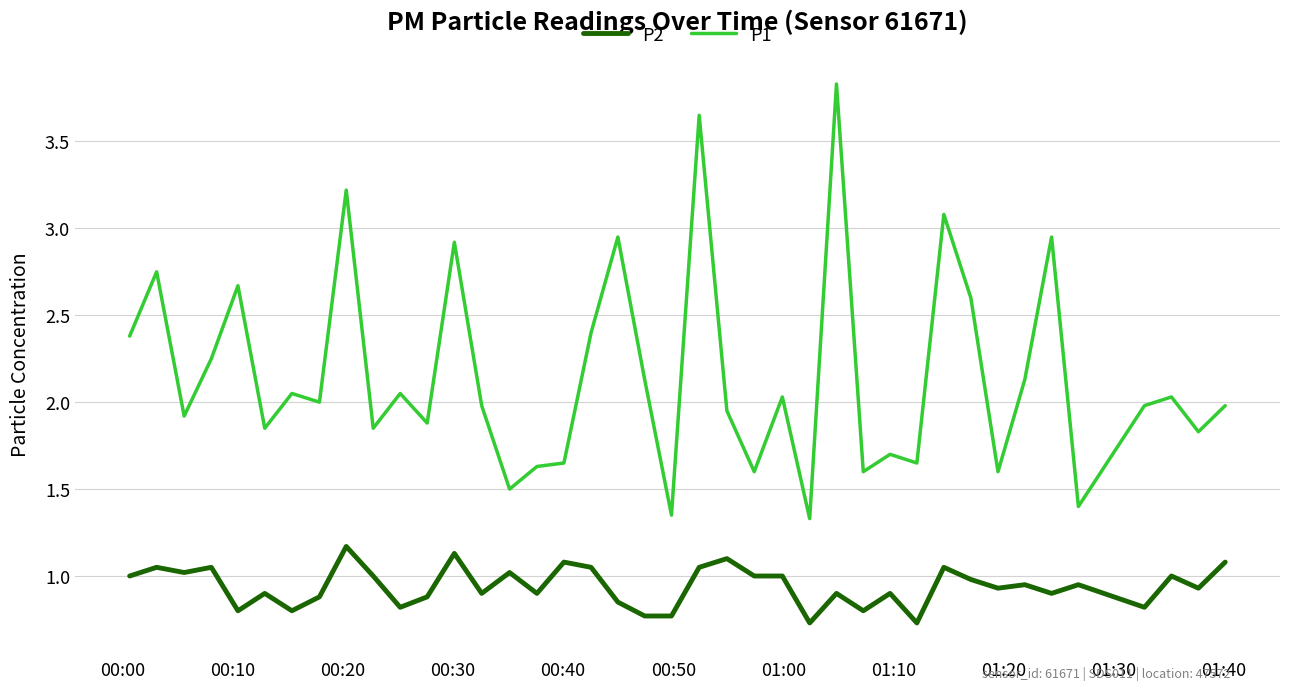

What is the minimum value for P1?

1.3